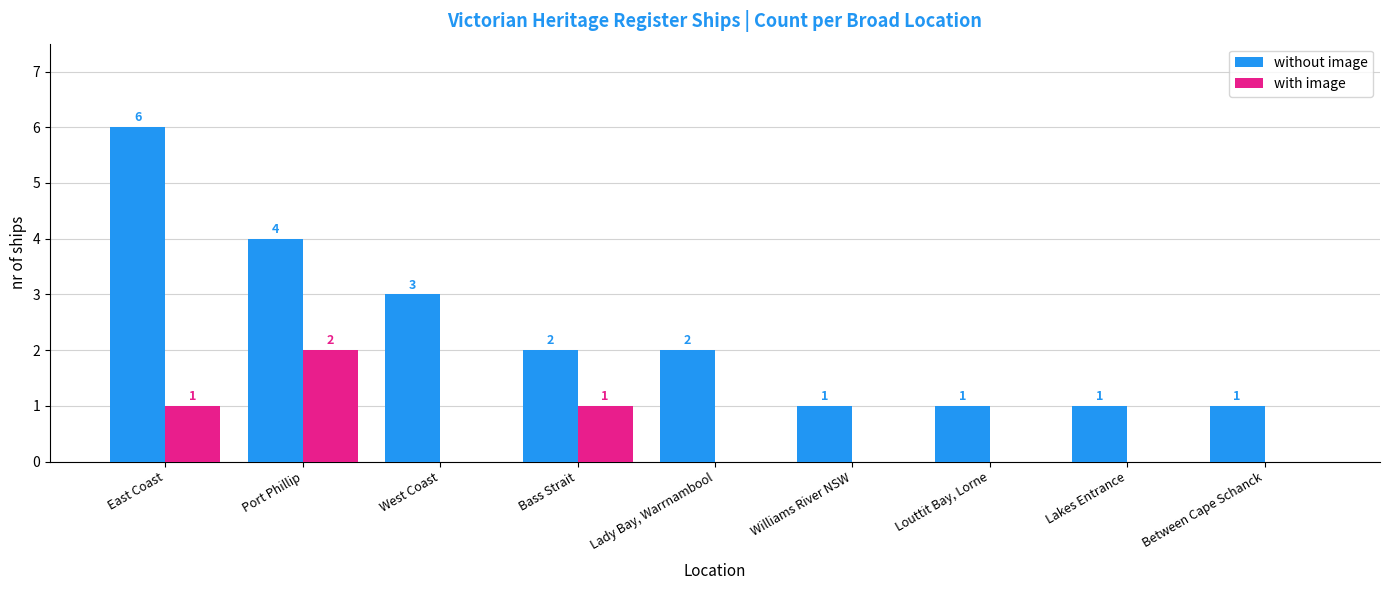

Reading right to left, list all the values displayed in this chart.

without image: Louttit Bay, Lorne=1	Williams River NSW=1	Between Cape Schanck=1	Lakes Entrance=1	Lady Bay, Warrnambool=2	West Coast=3	Bass Strait=2	Port Phillip=4	East Coast=6
with image: Louttit Bay, Lorne=0	Williams River NSW=0	Between Cape Schanck=0	Lakes Entrance=0	Lady Bay, Warrnambool=0	West Coast=0	Bass Strait=1	Port Phillip=2	East Coast=1